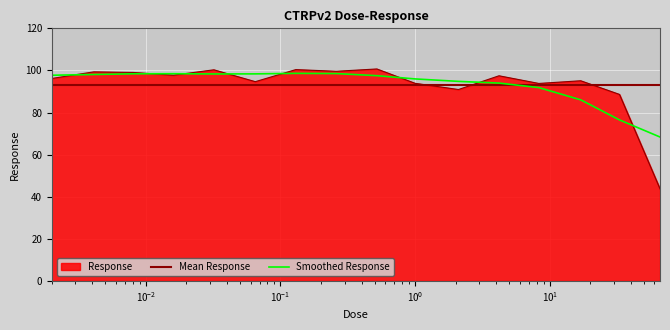

Which label corresponds to the largest value in the chart?

0.52